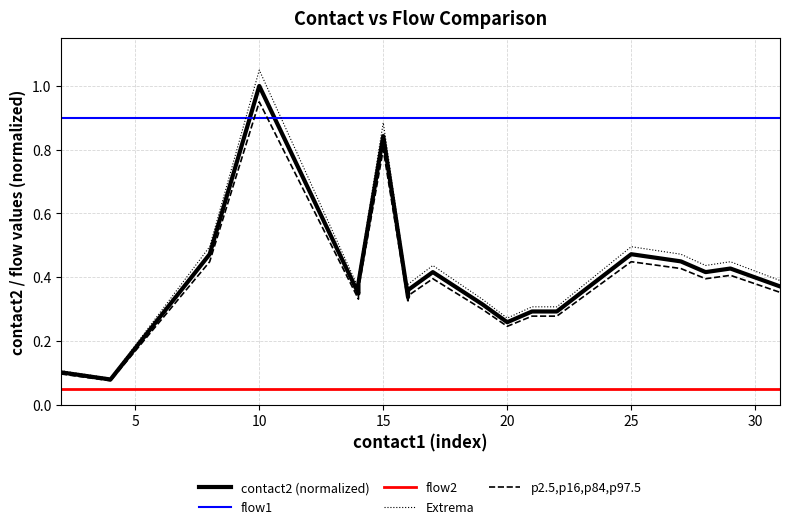

What is the difference between the maximum and minimum values in the contact2 (normalized) series?

0.9